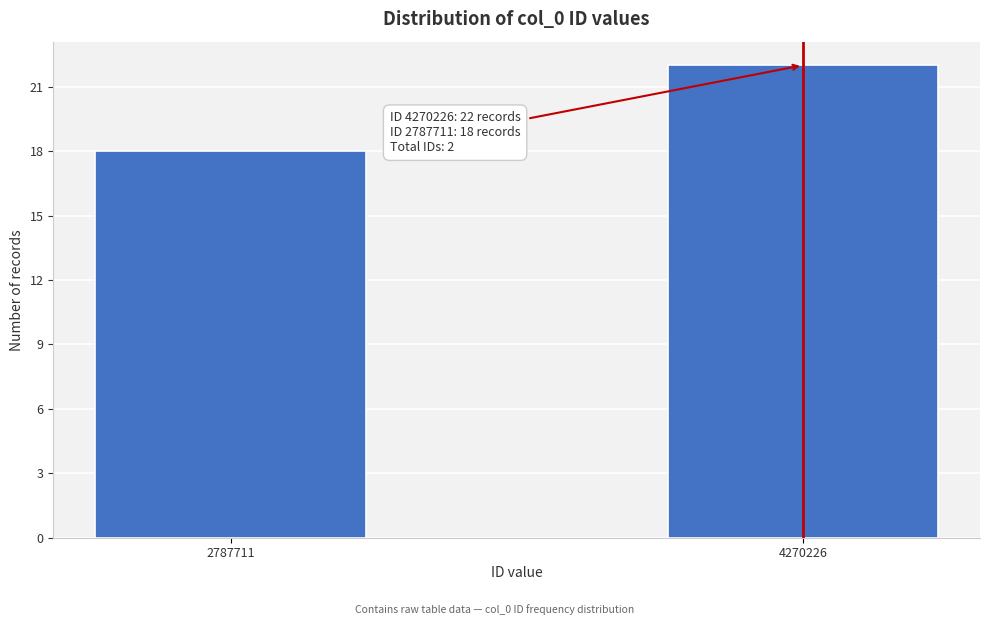

Reading right to left, transcribe all the data shown in this chart.

22	18